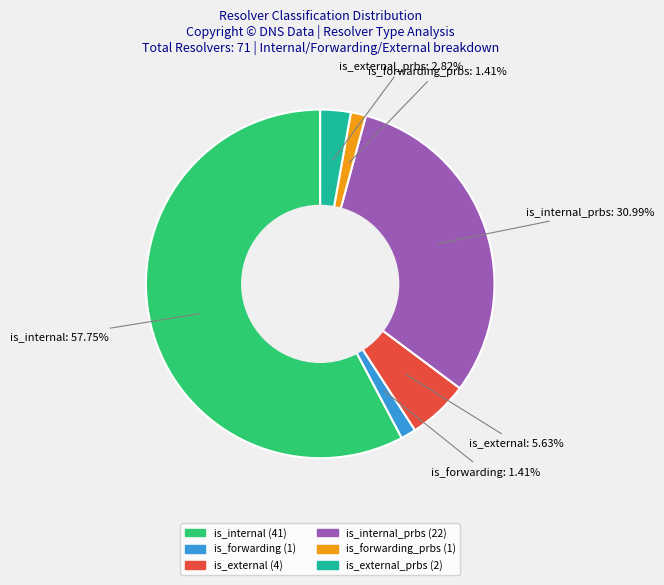

To the nearest percent, what percentage of the pie is is_internal?

58%